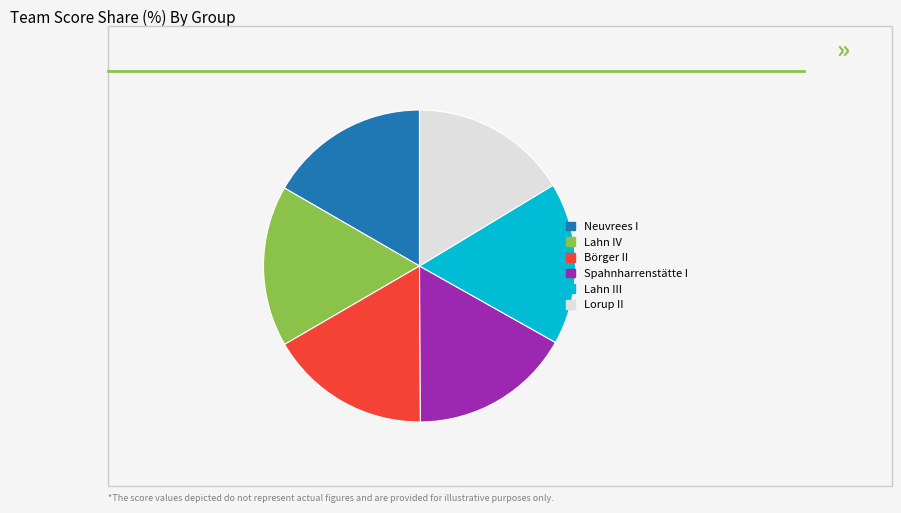

Is there a majority slice in this chart?

No